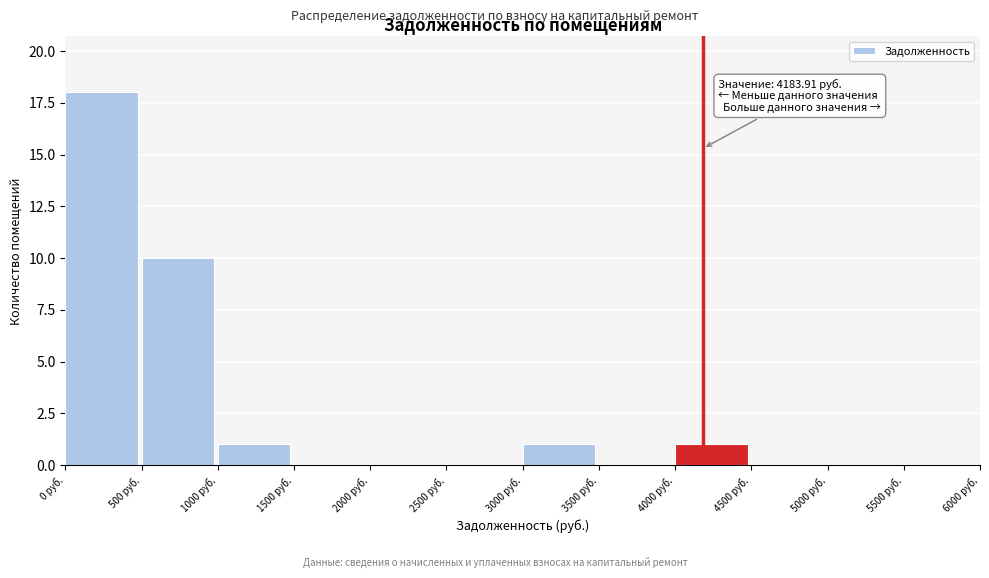

Which range on the x-axis has the tallest bar?

0 to 500